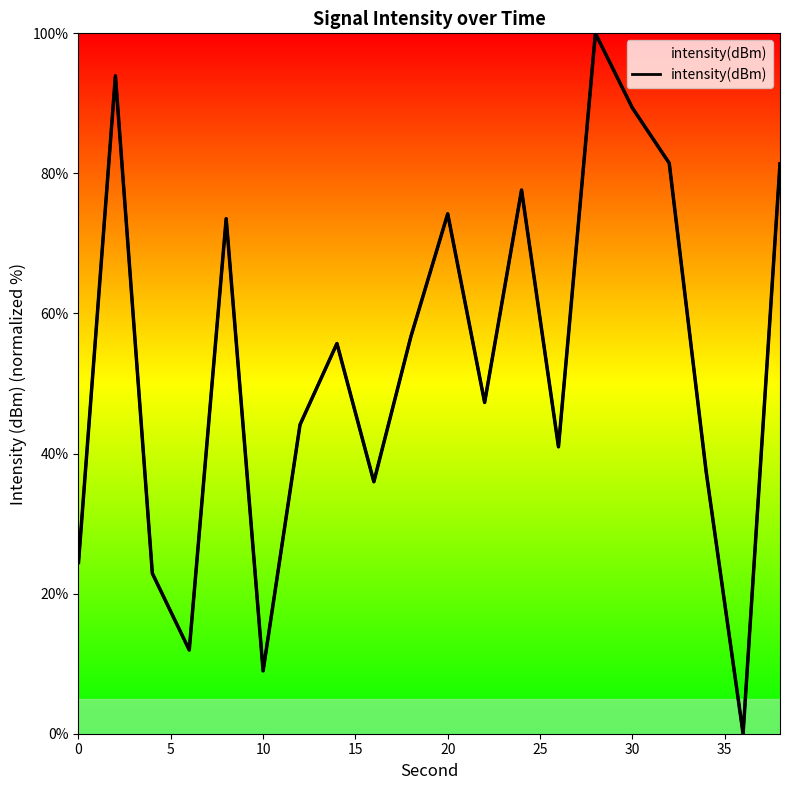

What is the average value?

52.9